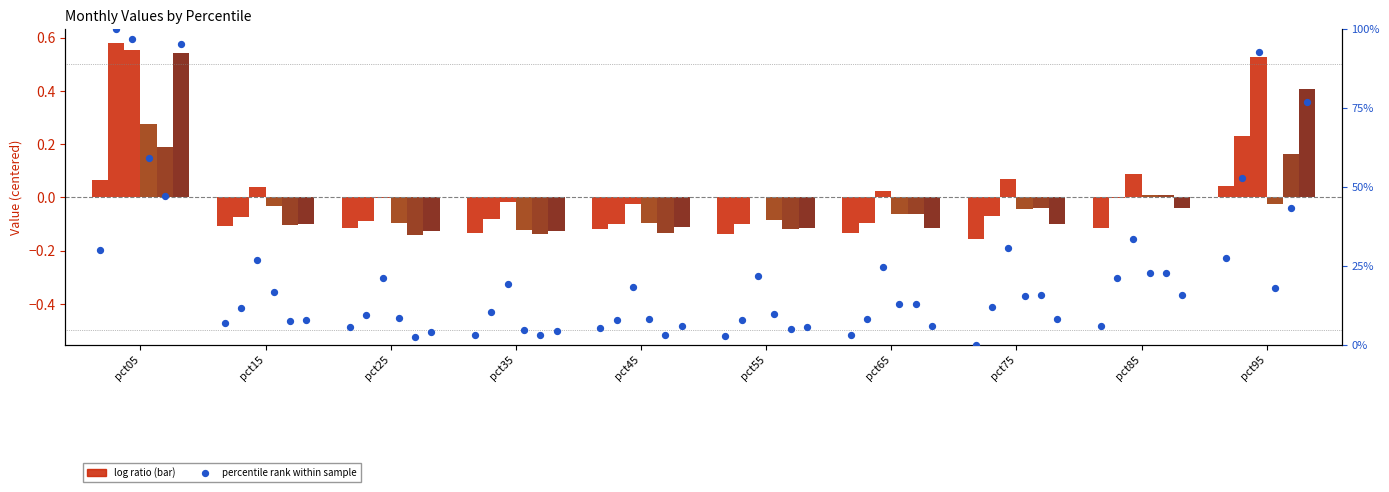

At which category is the sum across all series the highest?

pct05